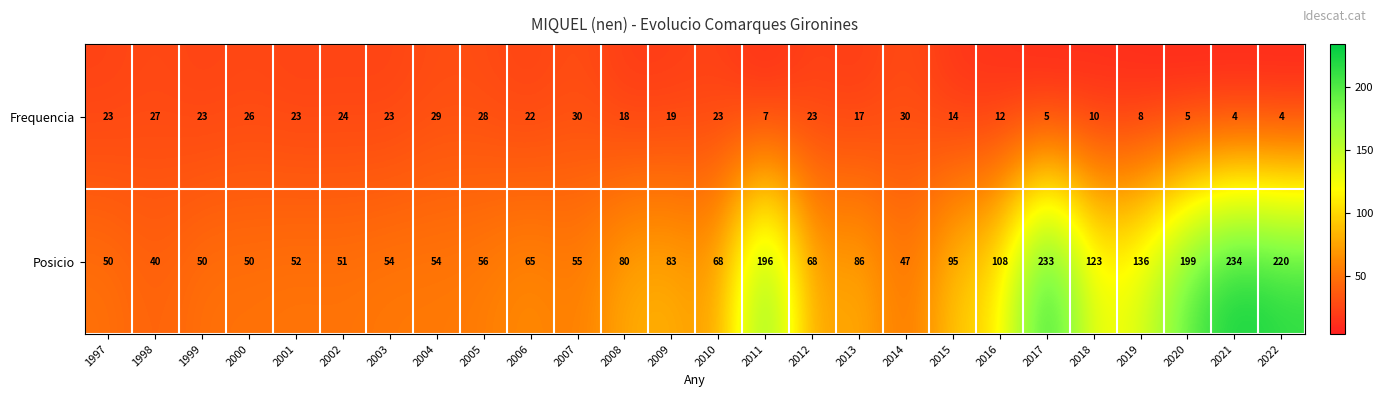

Rank the series at 2022 from lowest to highest value.

Frequencia, Posicio